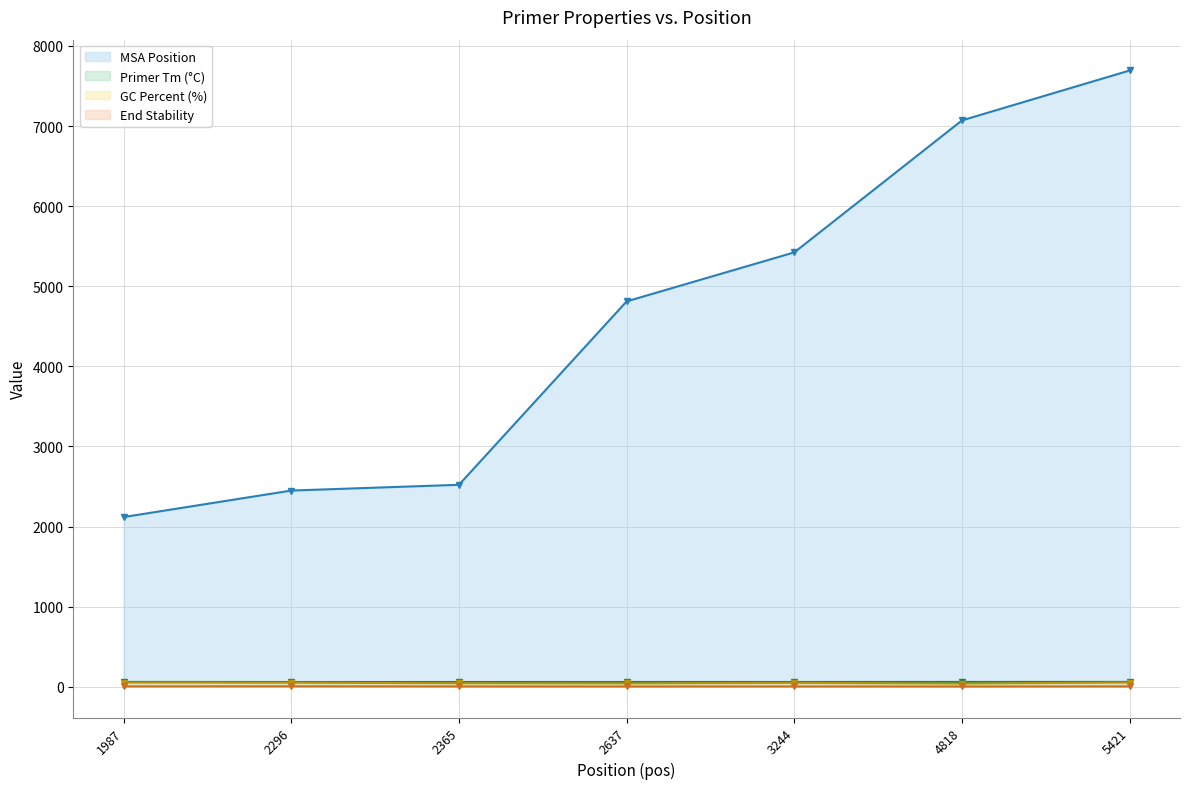

Which label corresponds to the smallest value in the chart?

2637